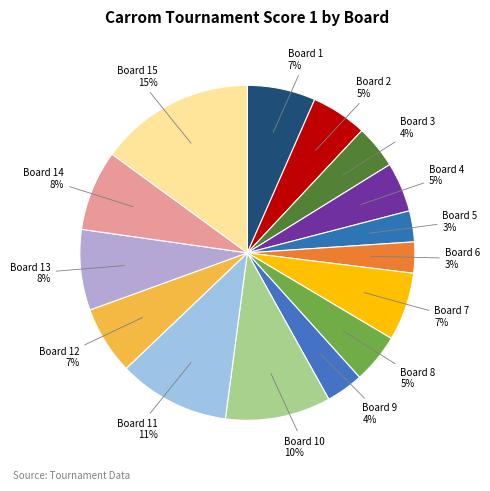

Is there any slice that represents more than half of the pie?

No